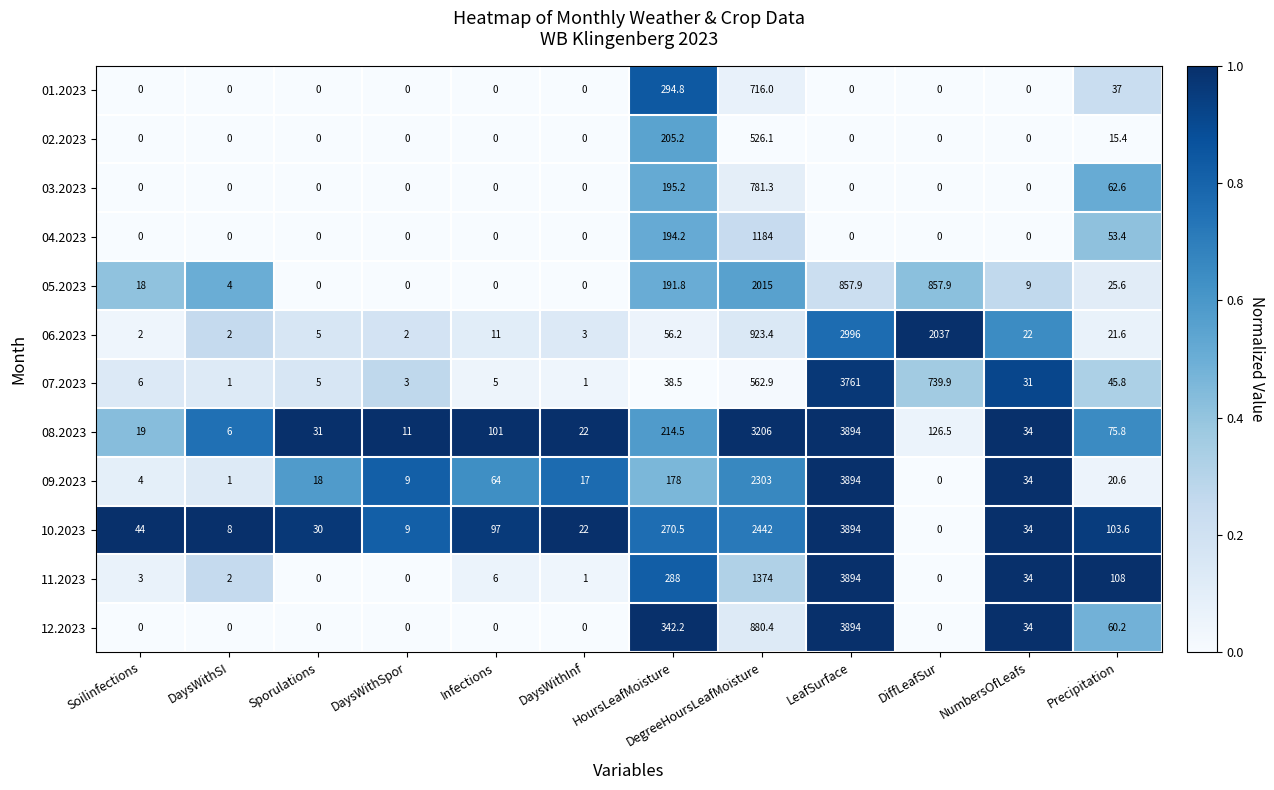

Which series has the largest total across all categories?

08.2023